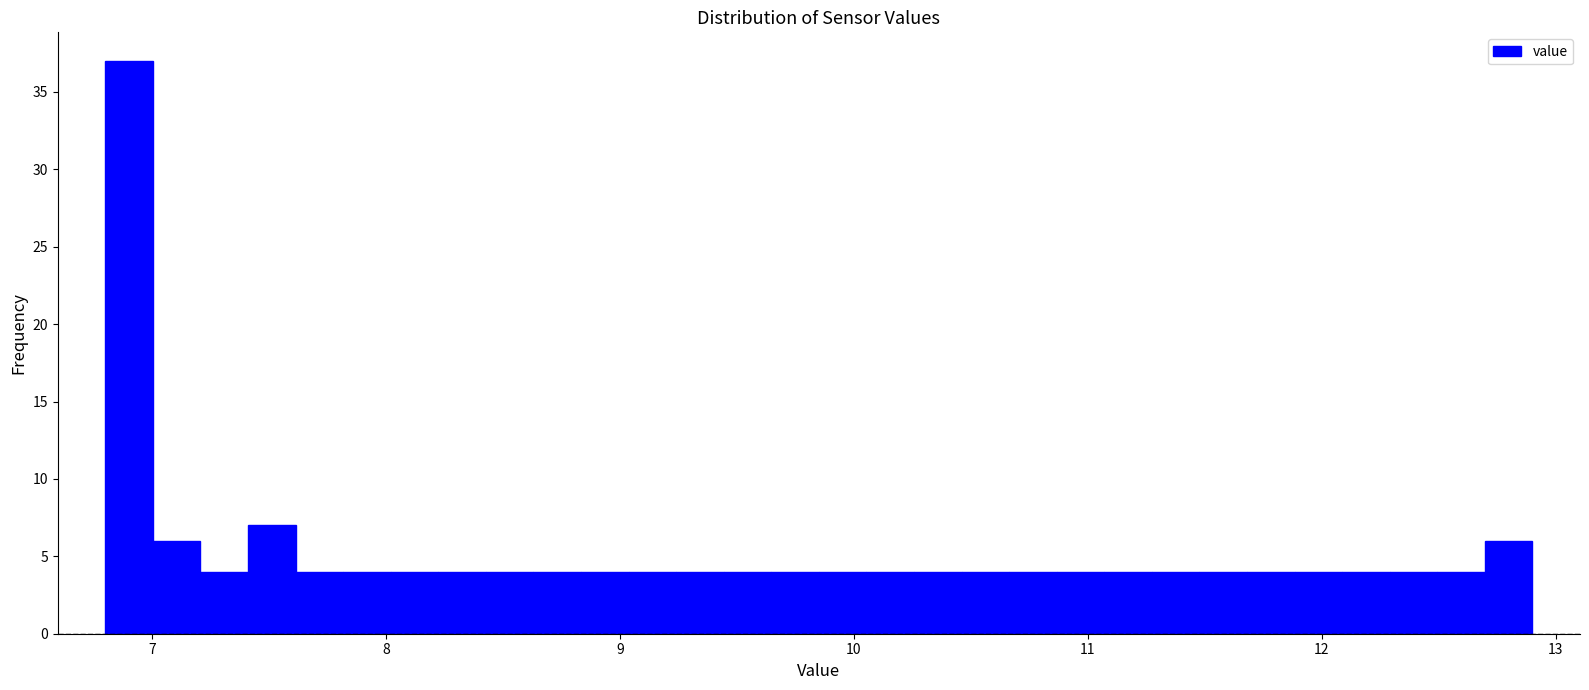

Read against the x-axis, roughly where is the centre of the tallest bar?

6.9